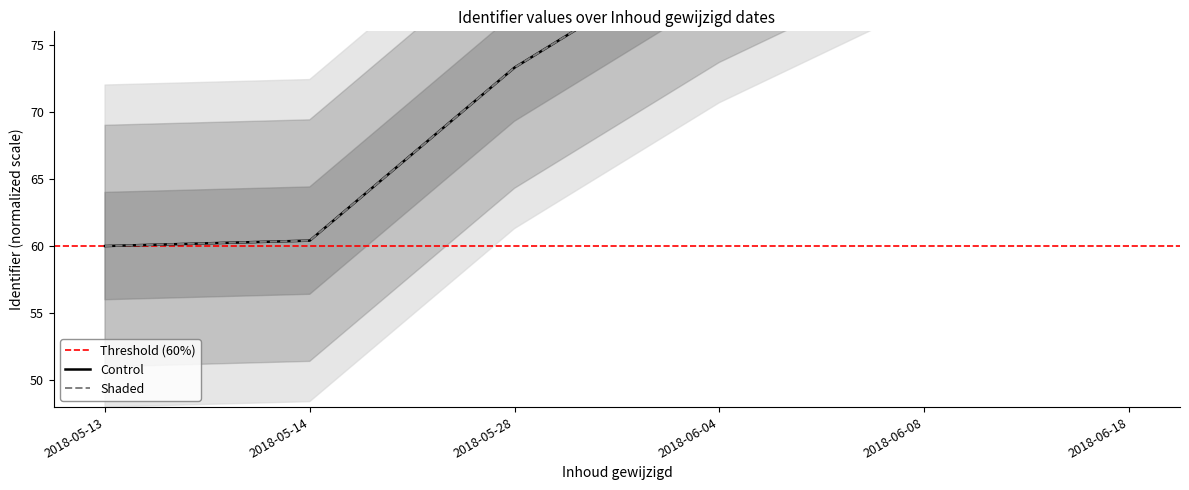

Which series has the largest total across all categories?

Control